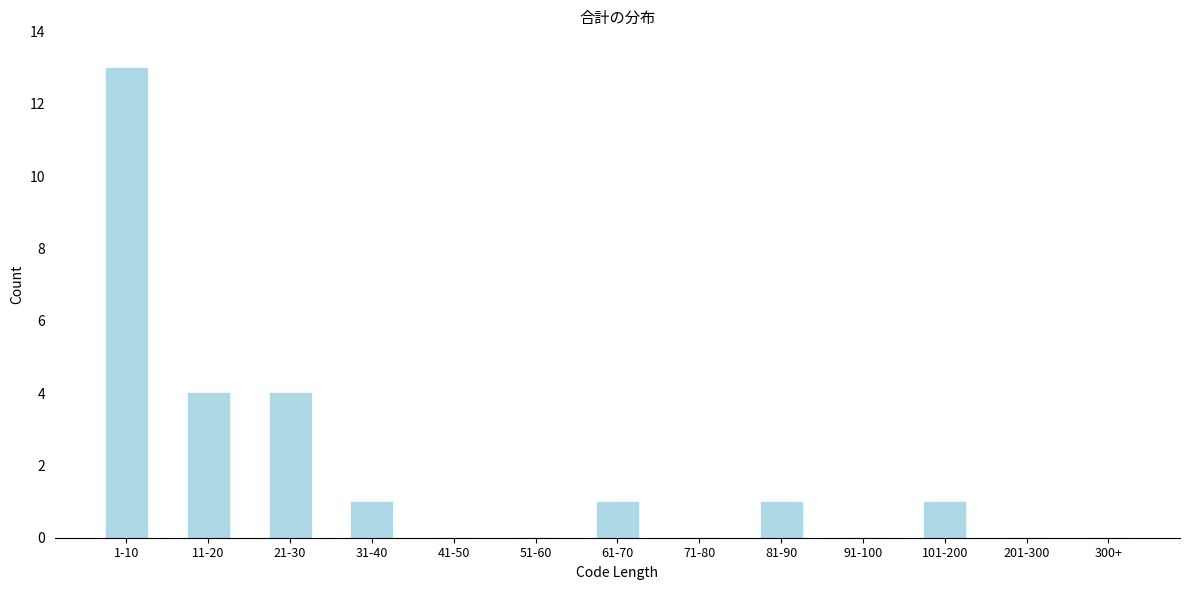

Reading left to right, what are all the values shown in this chart?

1-10=13	11-20=4	21-30=4	31-40=1	41-50=0	51-60=0	61-70=1	71-80=0	81-90=1	91-100=0	101-200=1	201-300=0	300+=0